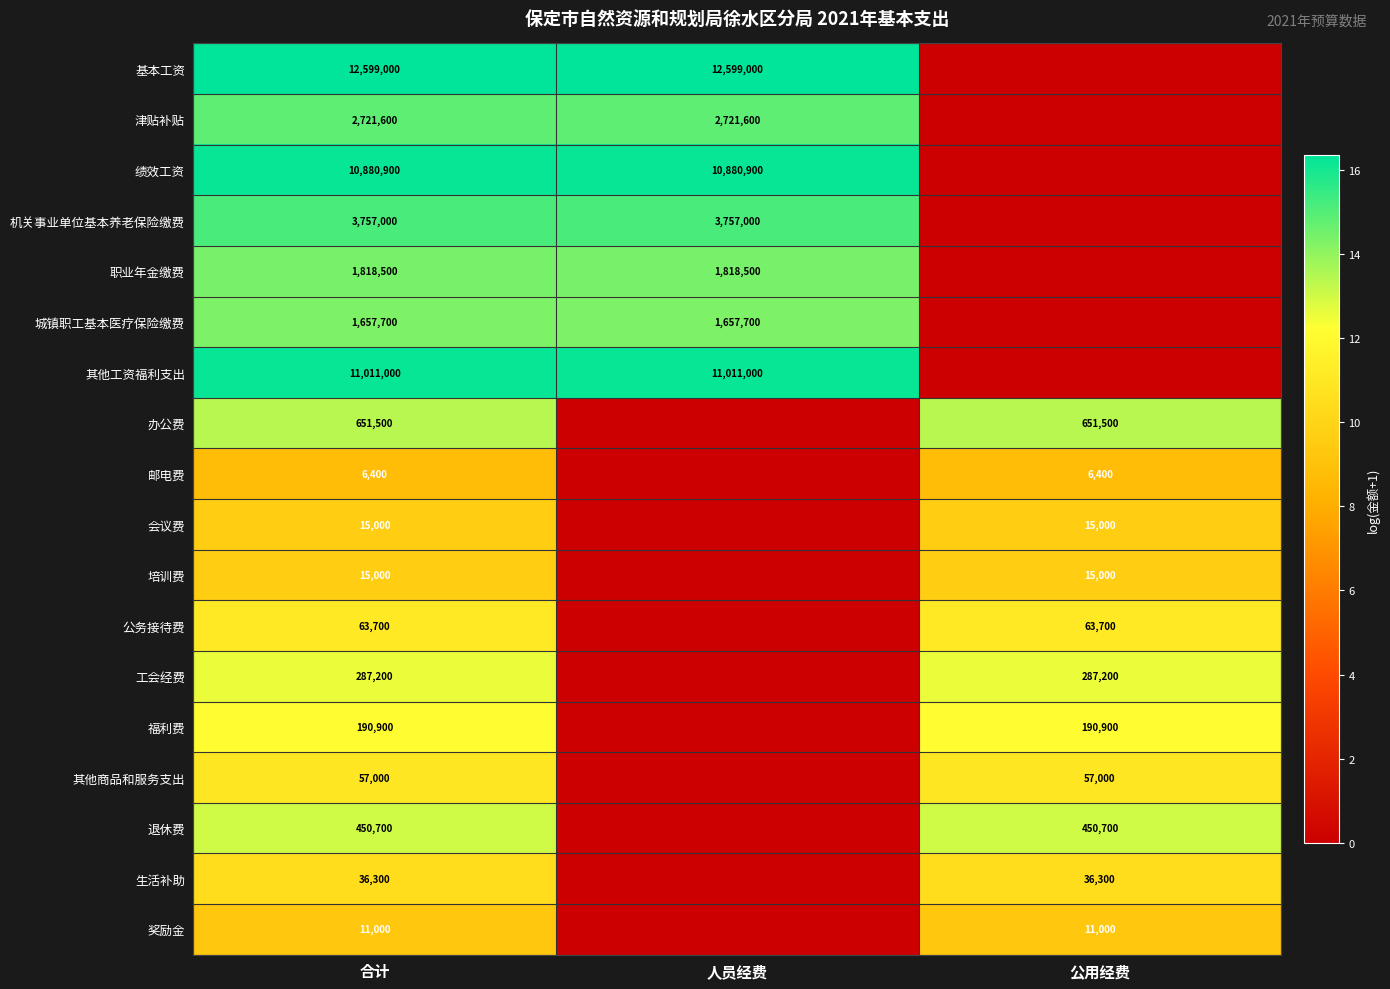

What is the difference between the highest and lowest values at 合计?

12592600